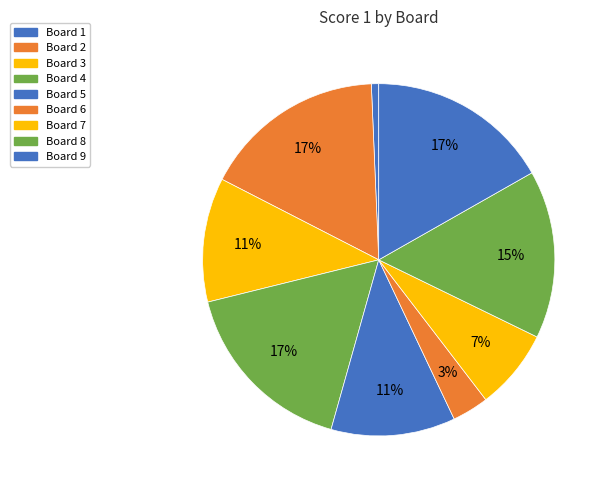

Is there a majority slice in this chart?

No